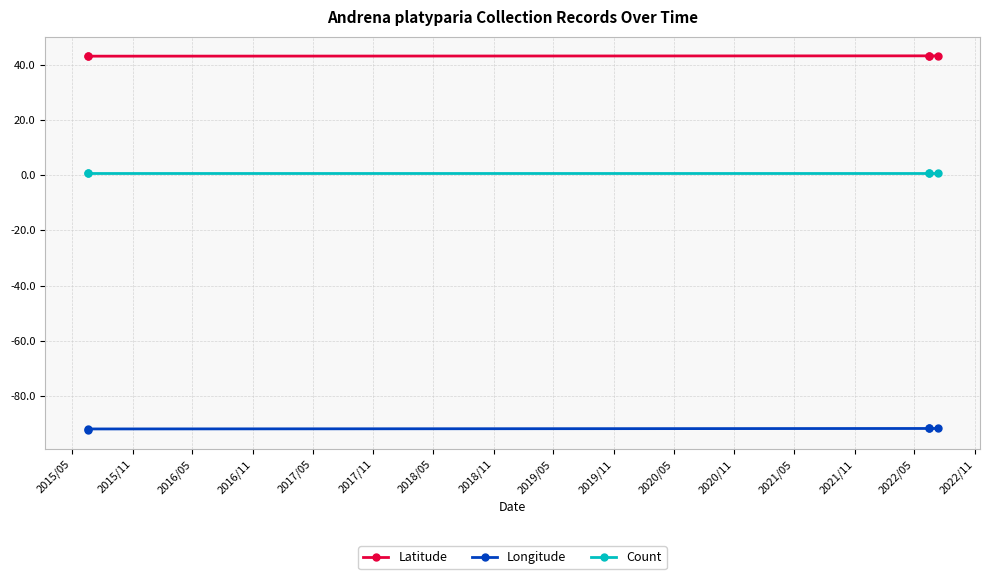

Where is Latitude nearest to the value 43?

2015/11